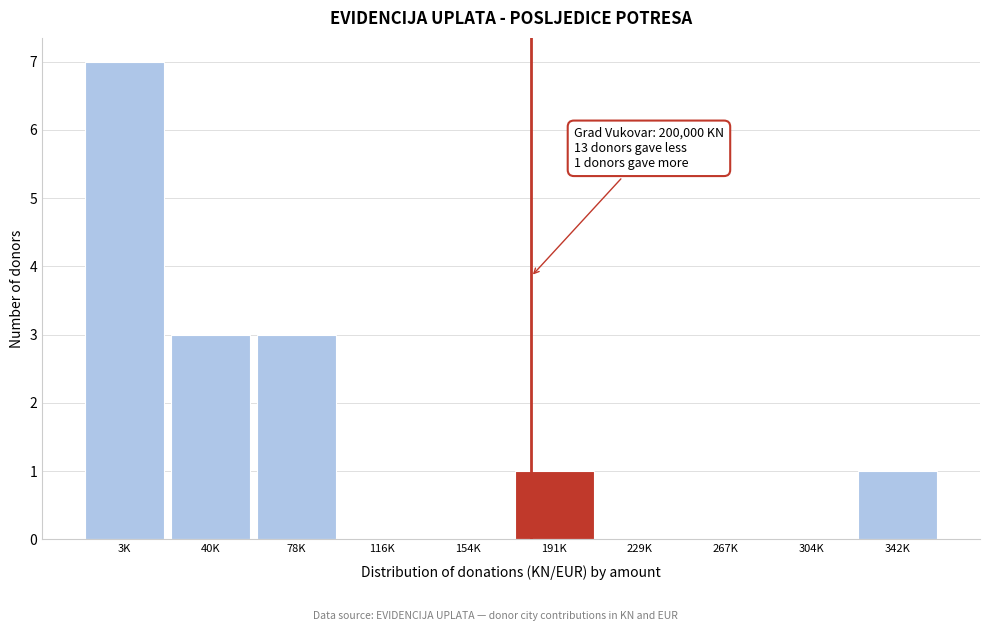

Reading left to right, what are all the values shown in this chart?

3K=7	40K=3	78K=3	116K=0	154K=0	191K=1	229K=0	267K=0	304K=0	342K=1